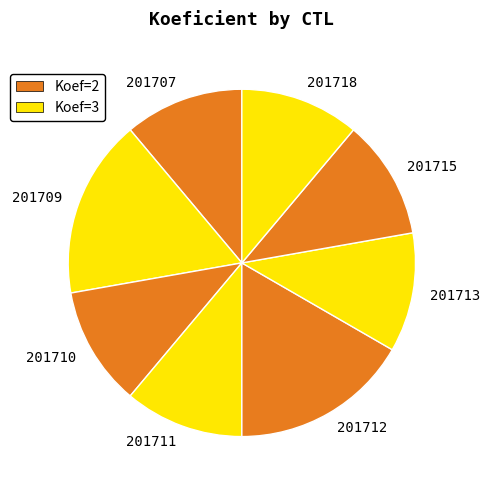

How many segments does this pie chart have?

8